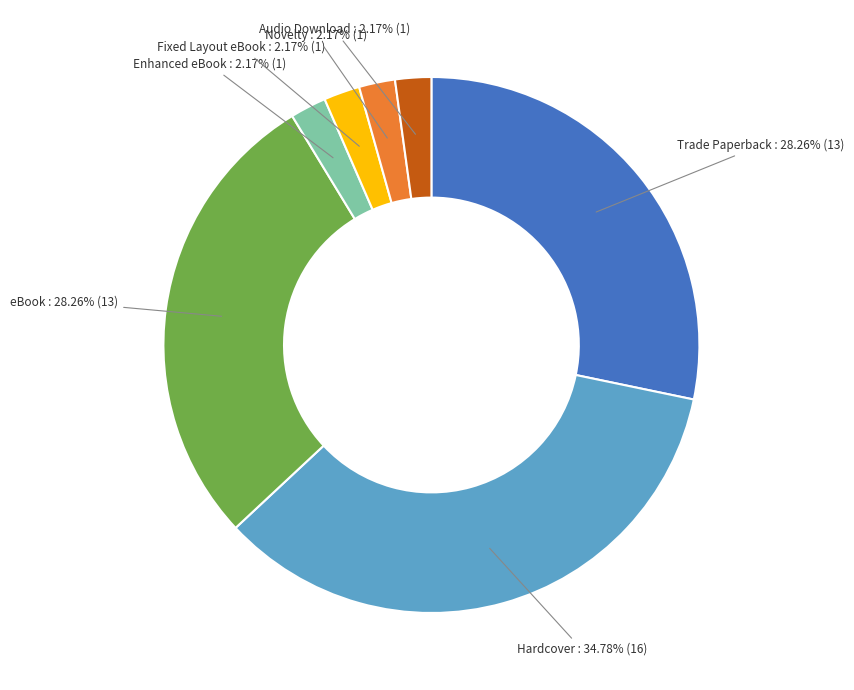

How many slices are in this pie chart?

7